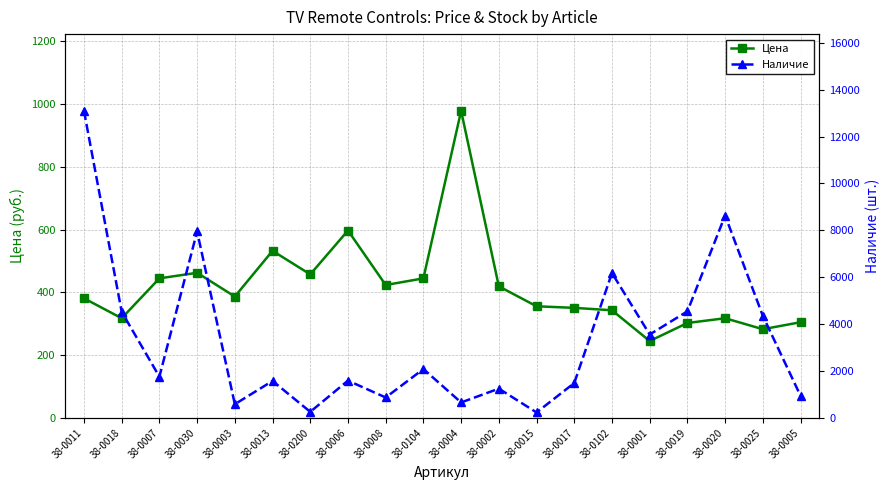

What is the difference between the highest and lowest values at 38-0104?

1640.5